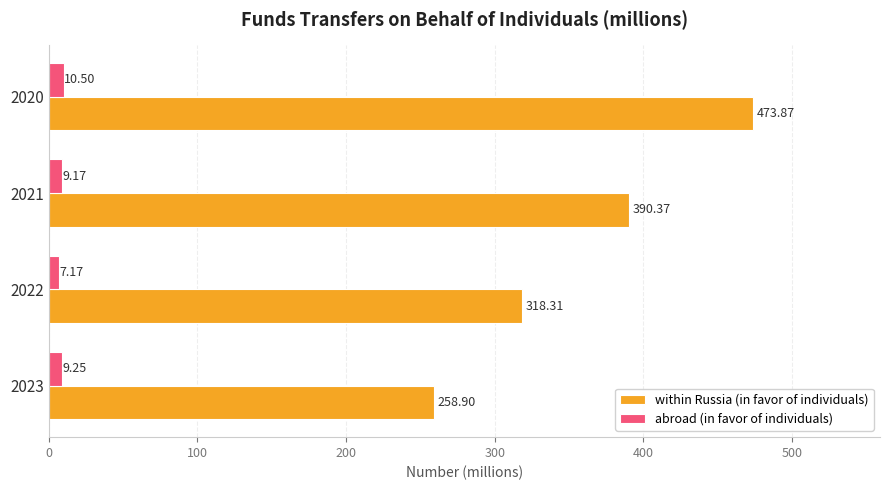

What is the average value of the abroad (in favor of individuals) series?

9.0